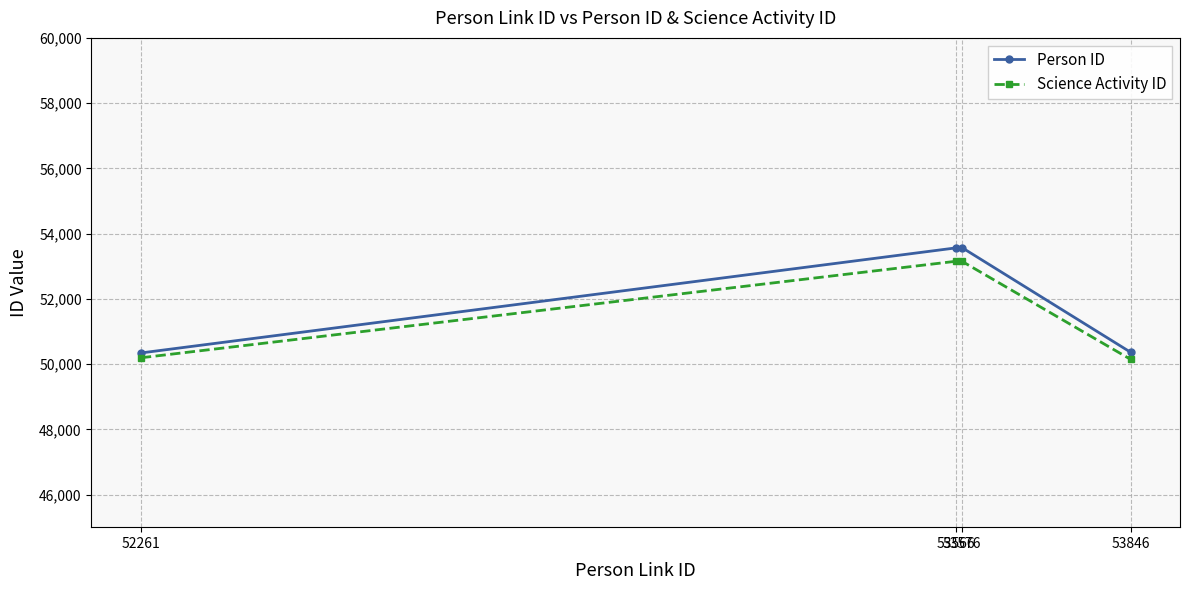

What is the sum of all Person ID values?

207837